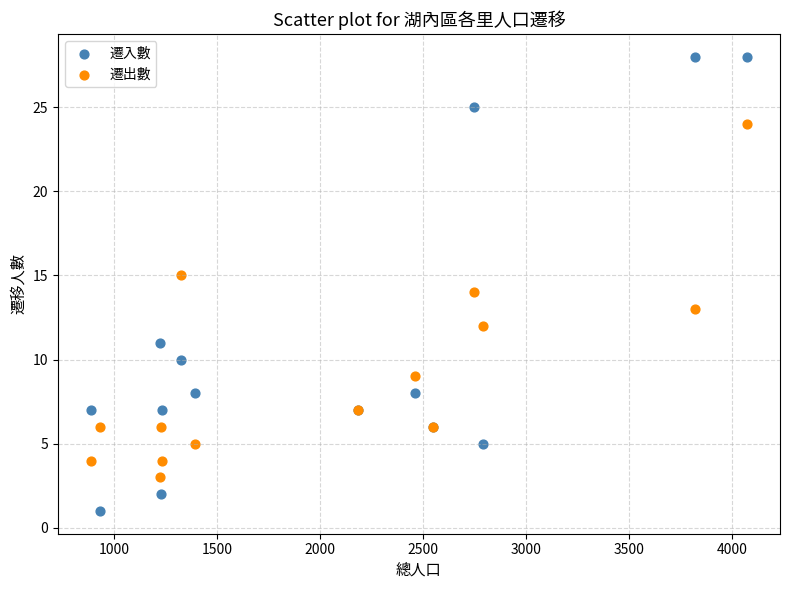

Which series has the widest spread of Y values?

遷入數